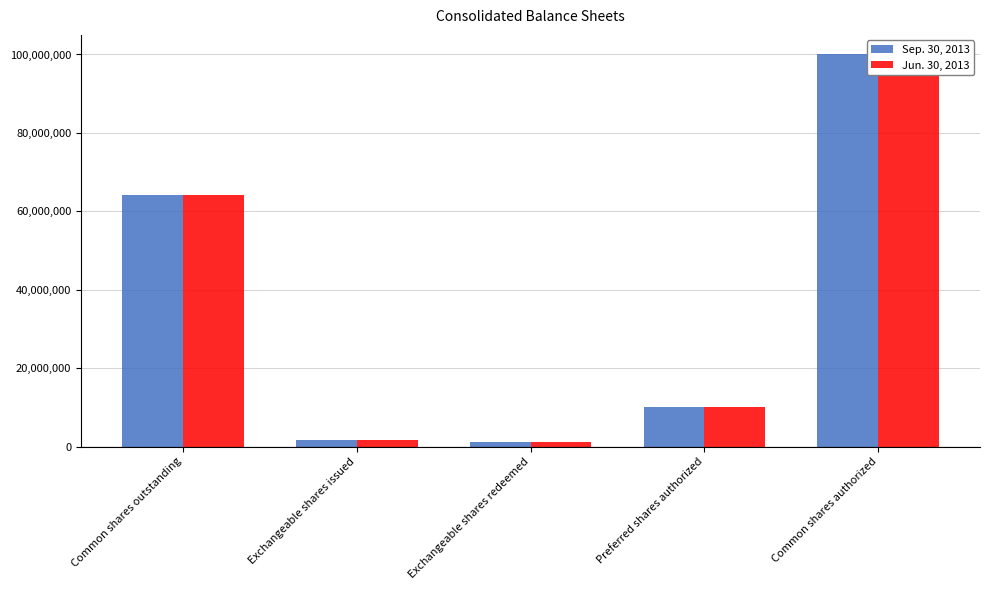

True or false: Sep. 30, 2013 has a value of 3461293 at Preferred shares authorized.

False